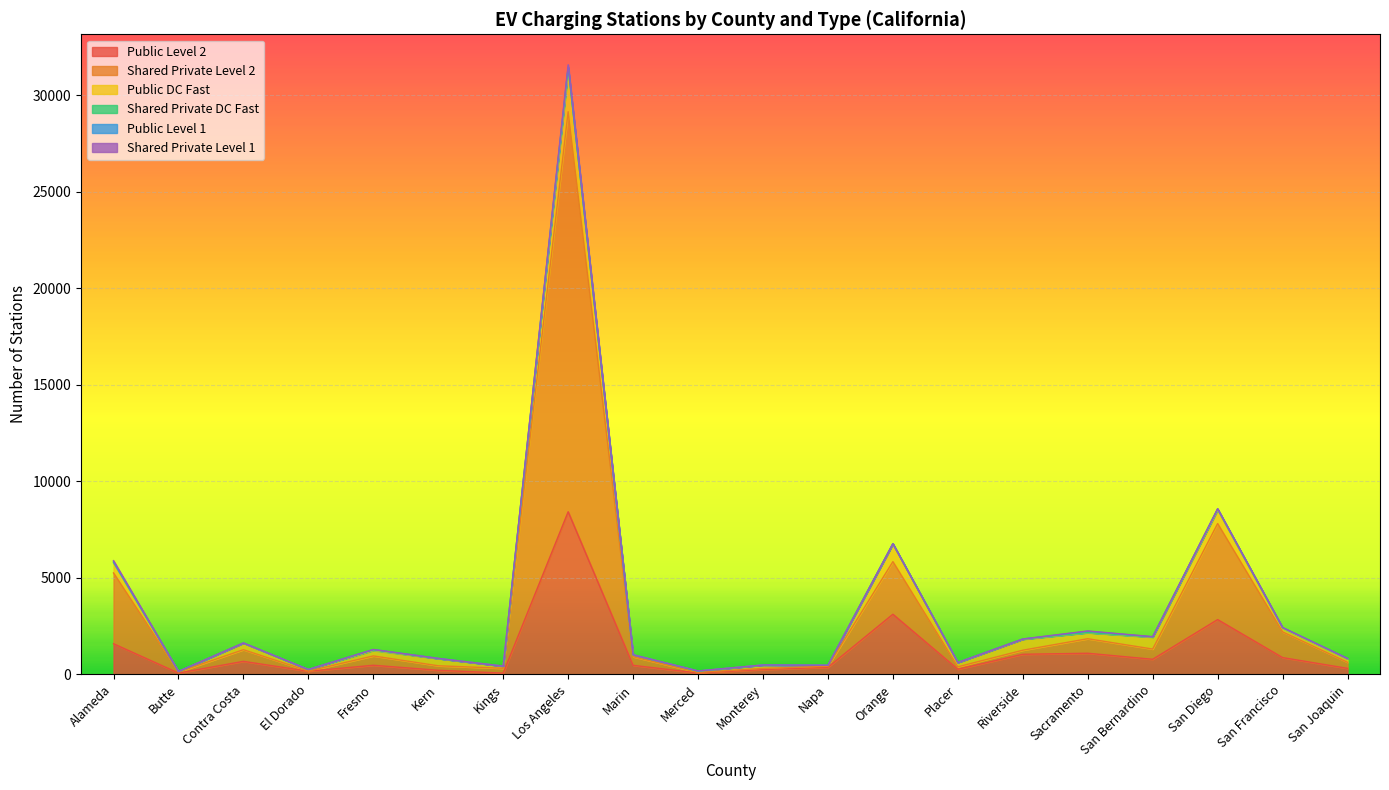

What is the maximum value for Shared Private DC Fast?

193